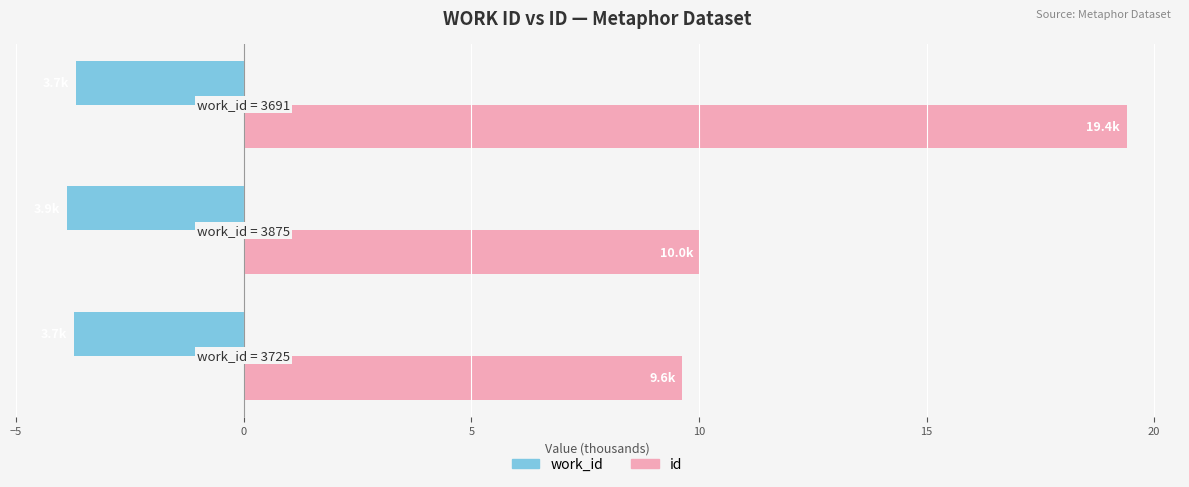

Rank the series by their maximum value, from lowest to highest.

work_id, id